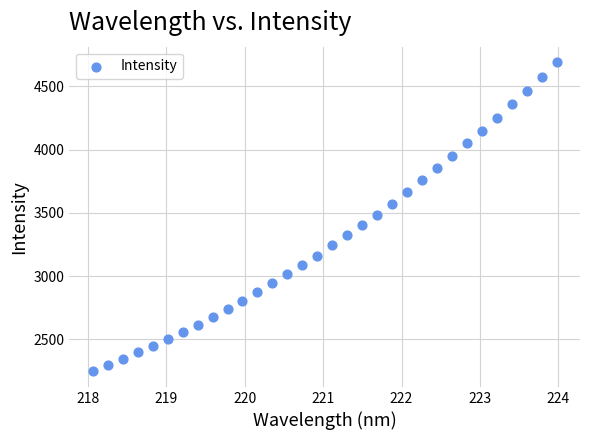

What is the range of Y values (max minus min)?

2444.4